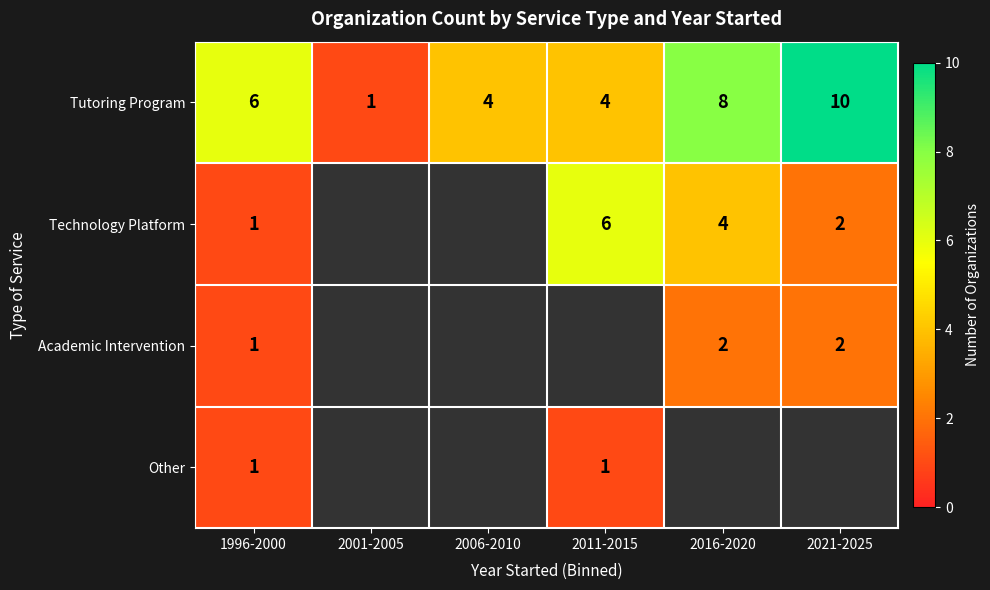

What is the total value across all series at 1996-2000?

9